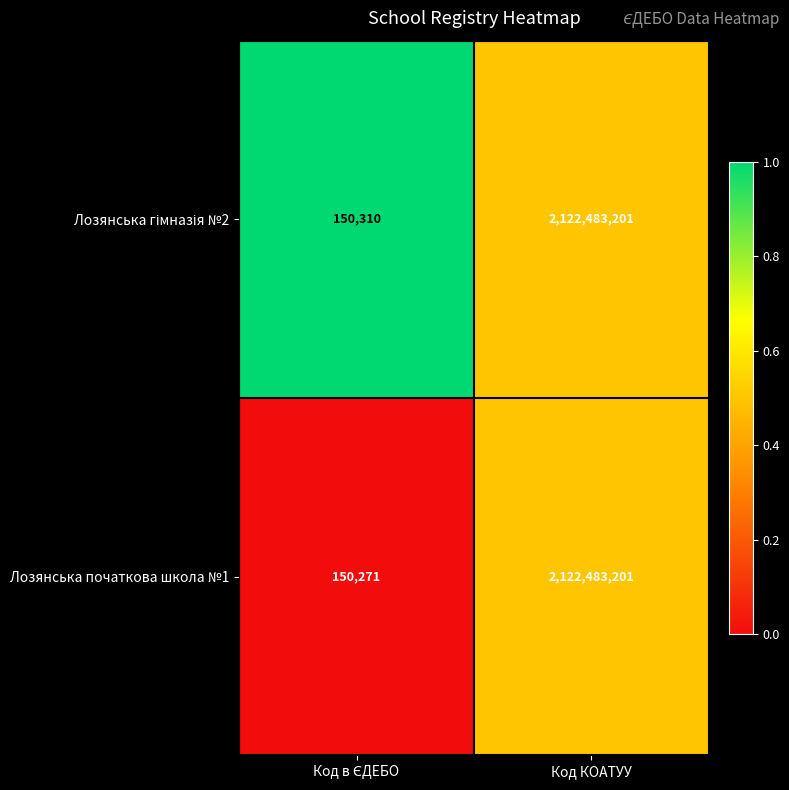

The Лозянська початкова школа №1 series shows 700054377 at Код КОАТУУ. True or false?

False